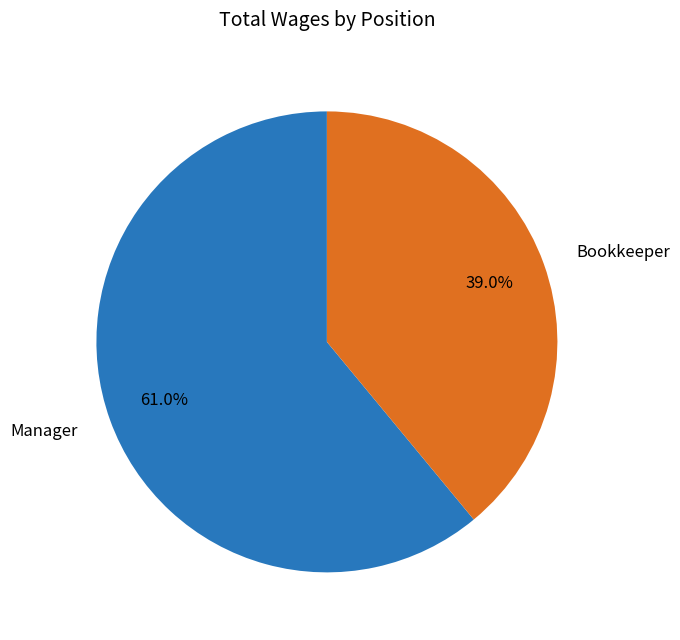

To the nearest percent, what is the average slice percentage?

50%